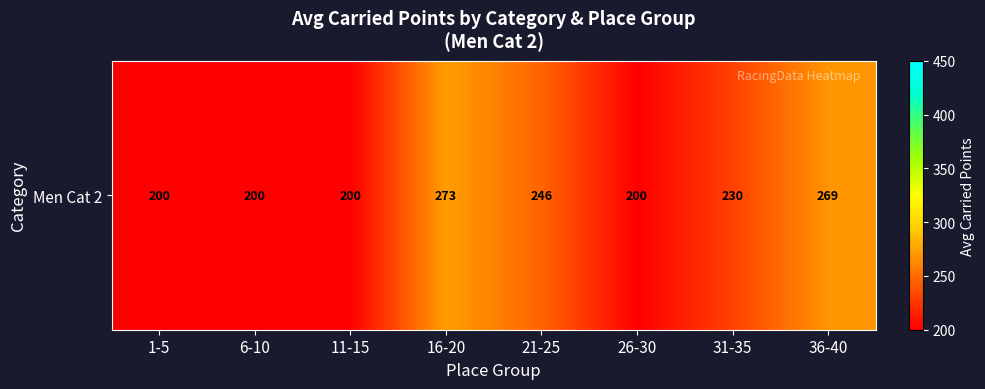

What is the difference between the second highest and second lowest values?

68.7